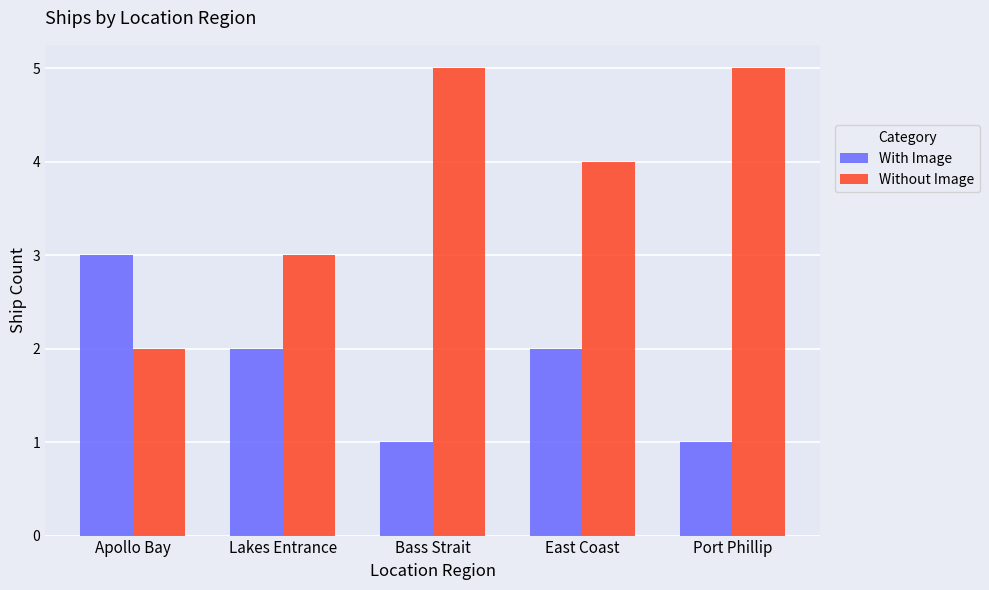

Is the value of With Image at Port Phillip greater than the value of Without Image at Lakes Entrance?

No